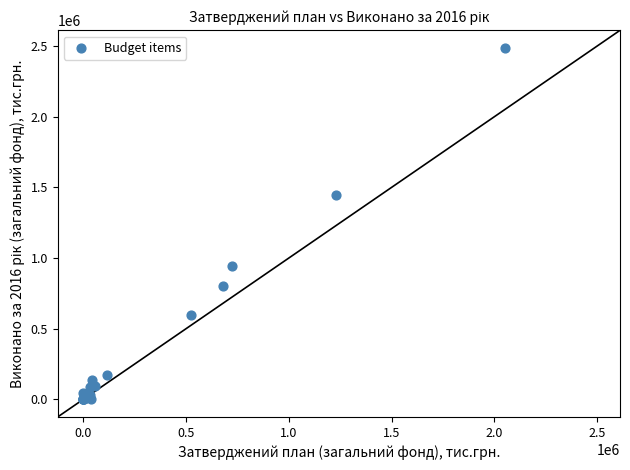

What Y value in the scatter plot is closest to 1243031?

1448690.1